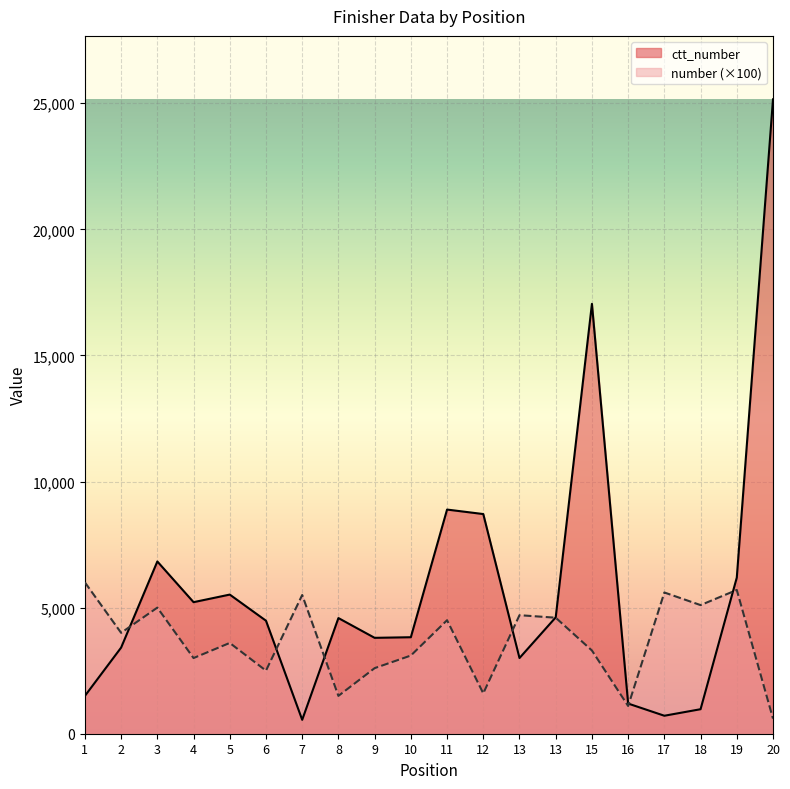

What is the maximum value shown in the chart?

25154